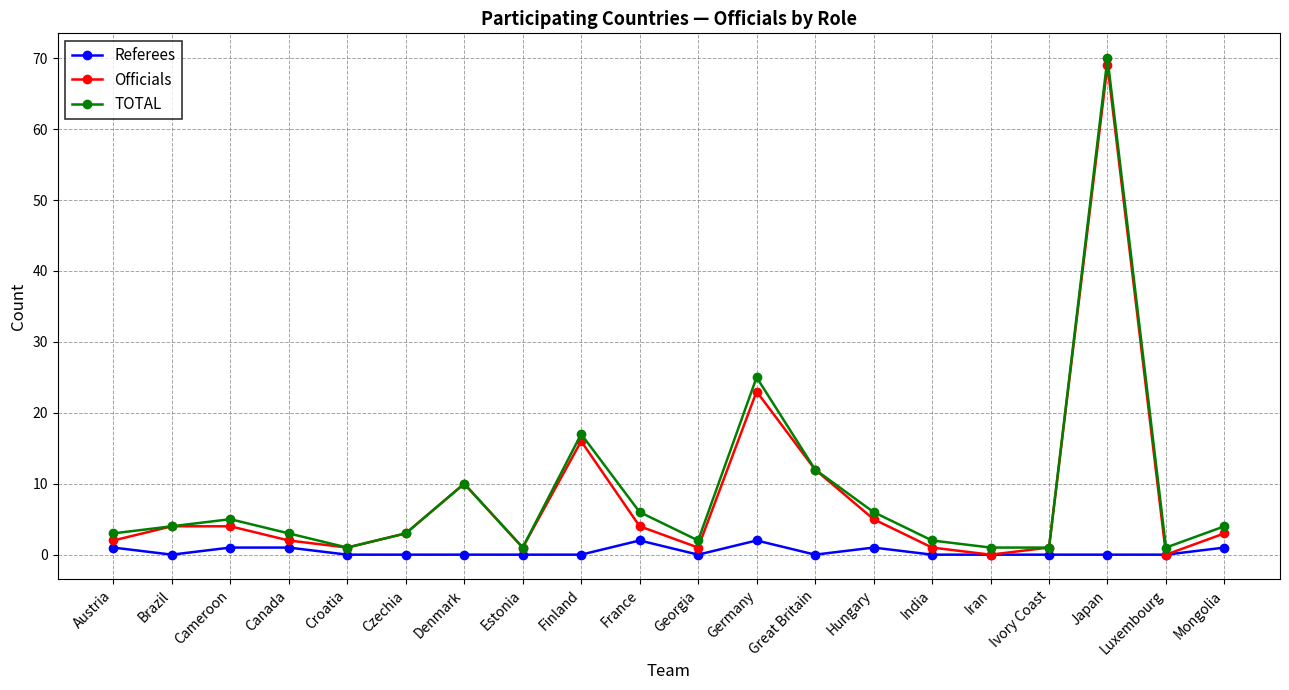

True or false: Referees has more than 0 interior local peaks.

True